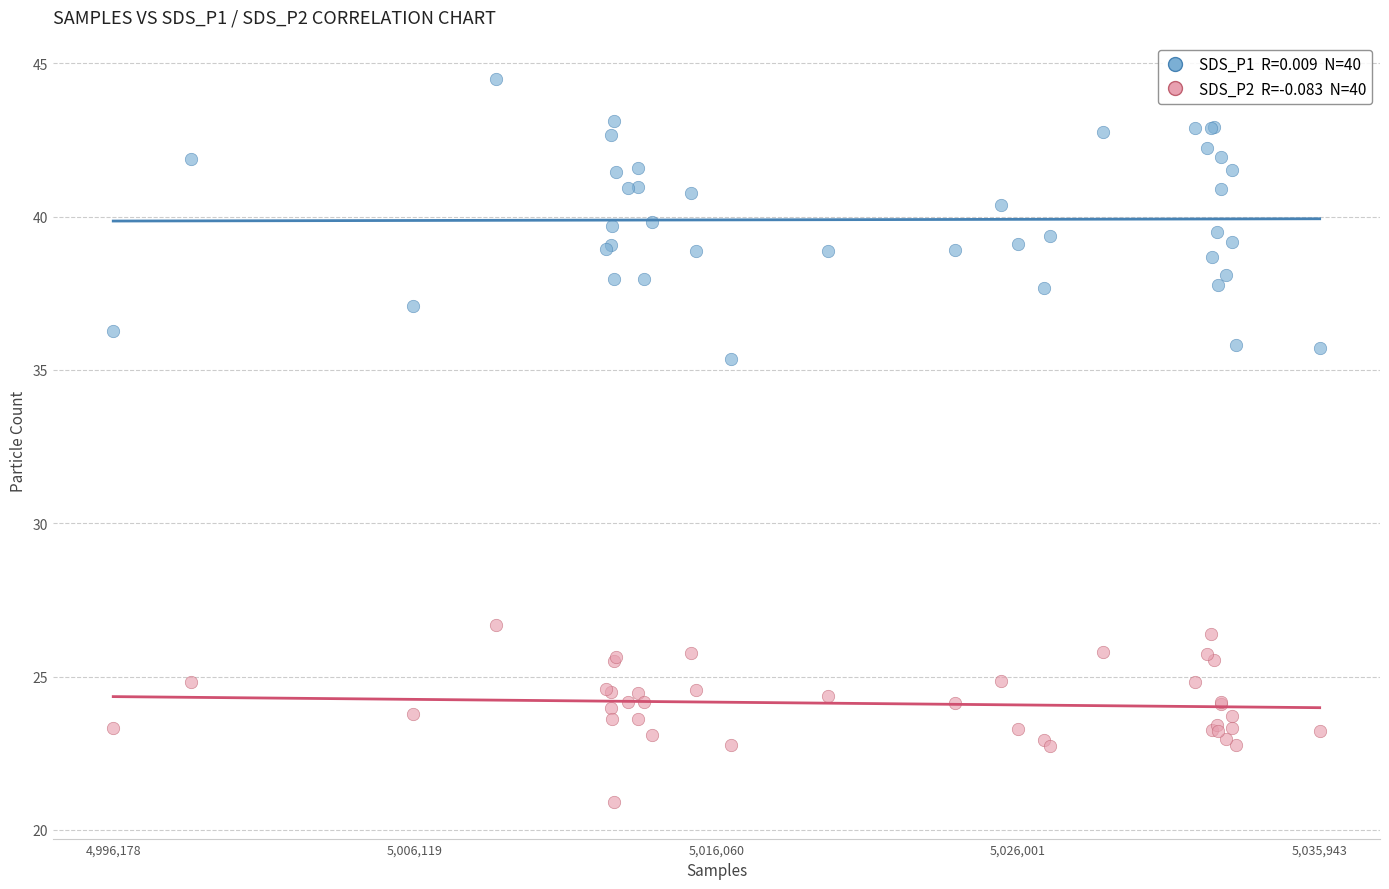

Across all series, what Y value is closest to 32?

35.4